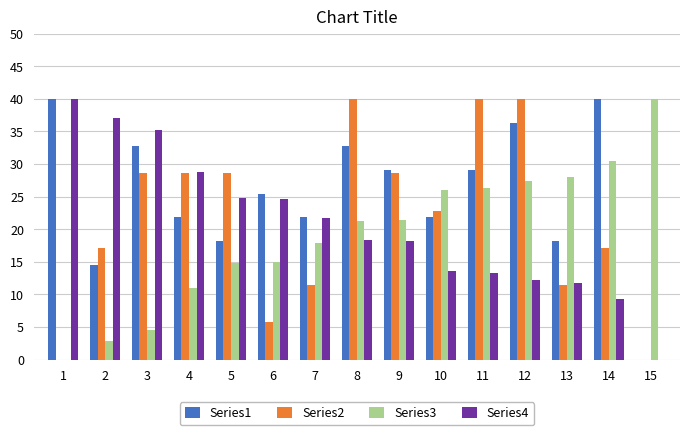

At which category is the sum across all series the highest?

12